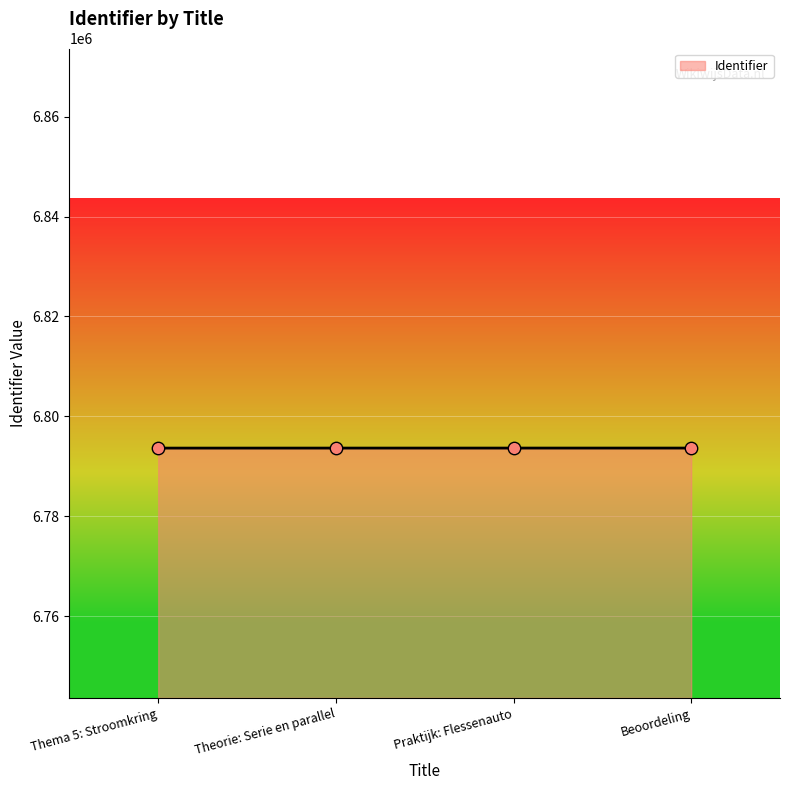

What is the change in value from Thema 5: Stroomkring to Beoordeling?

+8